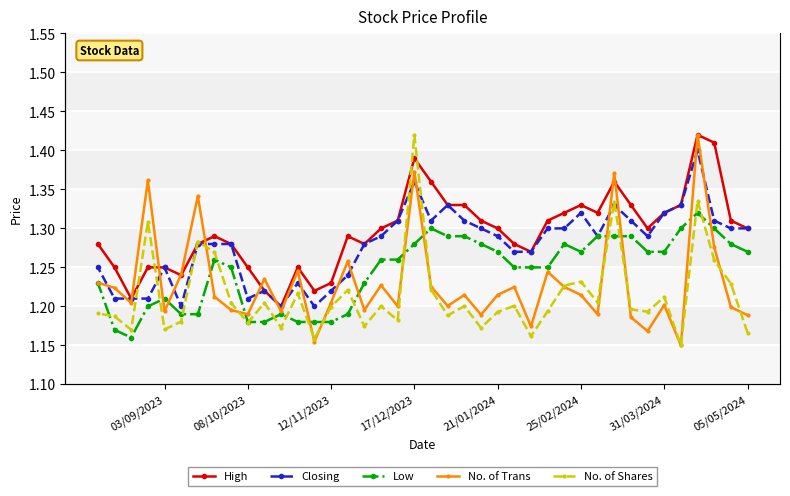

What is the difference between the maximum and second lowest values in the No. of Shares series?

0.3